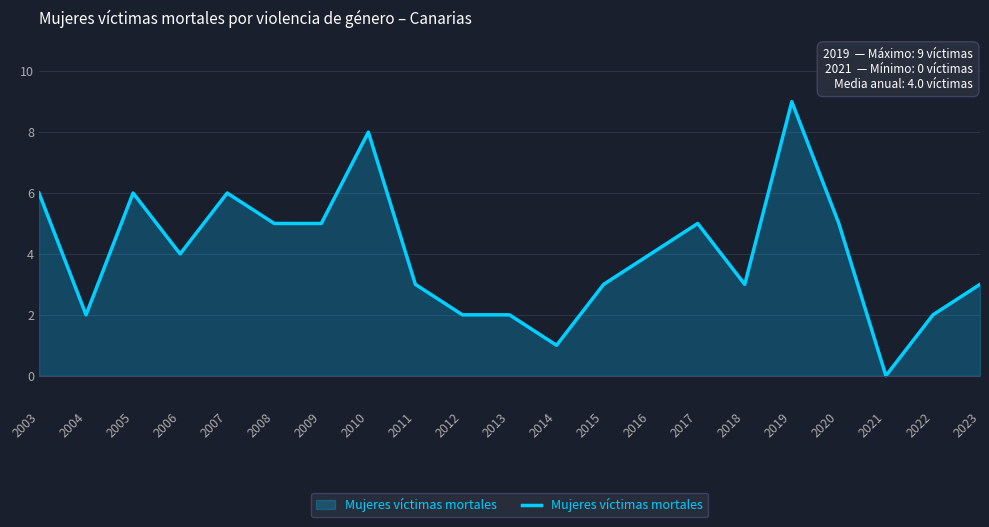

How many values are between 2 and 5?

14